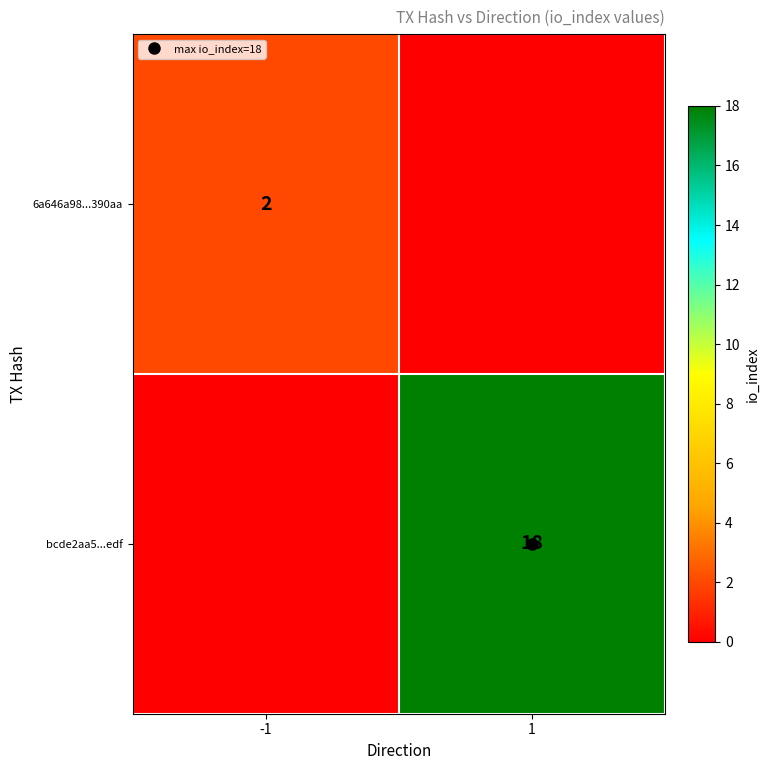

How many values in the bcde2aa5...edf series are below 18?

1